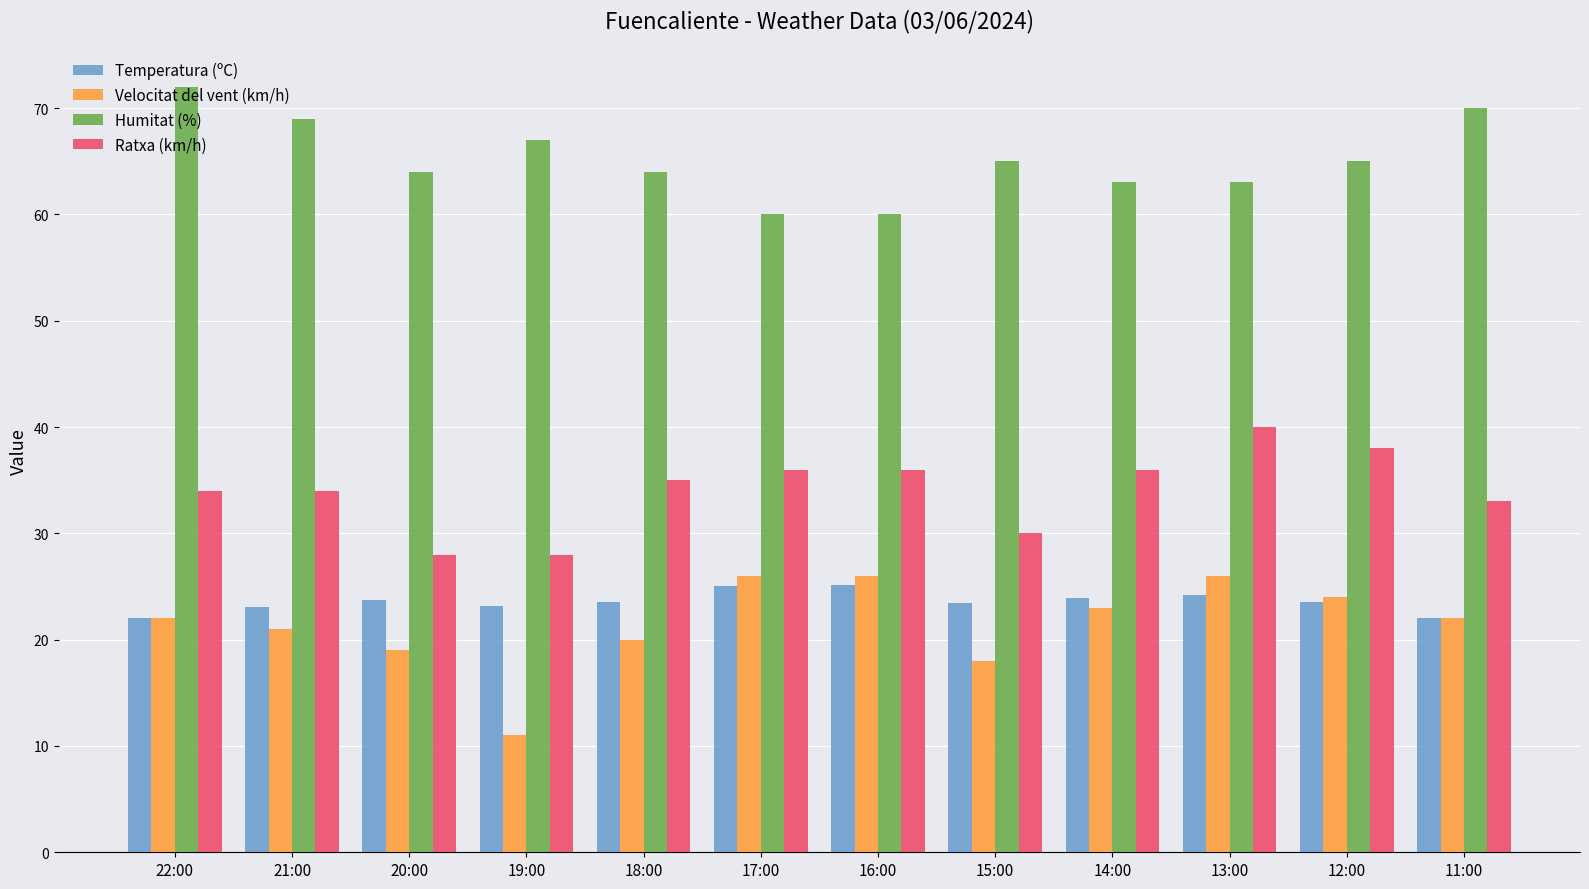

What is the greatest value displayed?

72.0